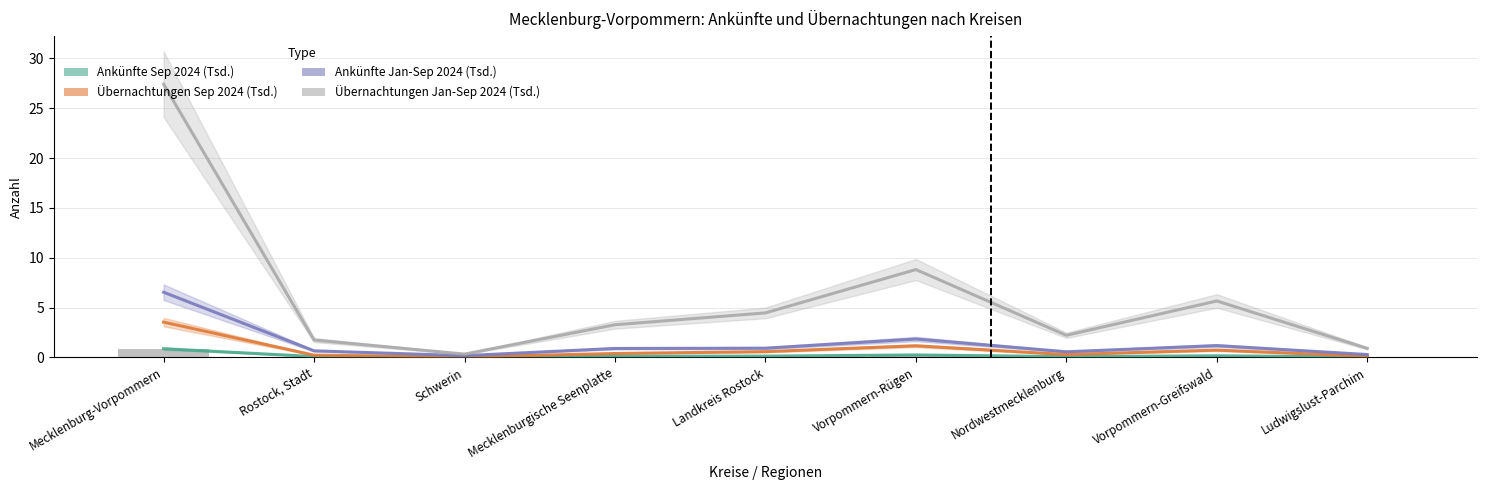

Reading right to left, list all the values displayed in this chart.

Ankünfte Sep 2024 (Tsd.): 0.0	0.2	0.1	0.2	0.1	0.1	0.0	0.1	0.9
Übernachtungen Sep 2024 (Tsd.): 0.1	0.7	0.3	1.2	0.6	0.4	0.0	0.2	3.5
Ankünfte Jan-Sep 2024 (Tsd.): 0.3	1.2	0.6	1.8	0.9	0.9	0.2	0.7	6.5
Übernachtungen Jan-Sep 2024 (Tsd.): 0.9	5.7	2.2	8.8	4.5	3.3	0.3	1.7	27.4